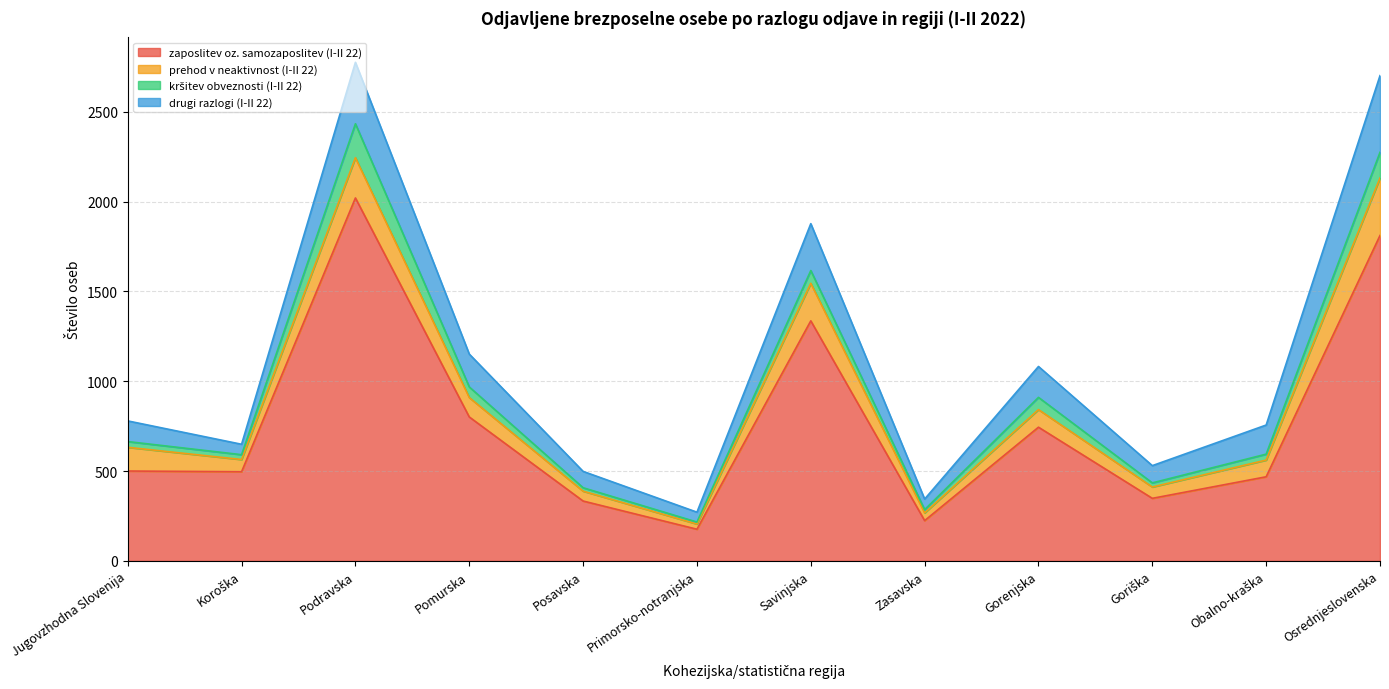

True or false: prehod v neaktivnost (I-II 22) has a value of 63 at Goriška.

True